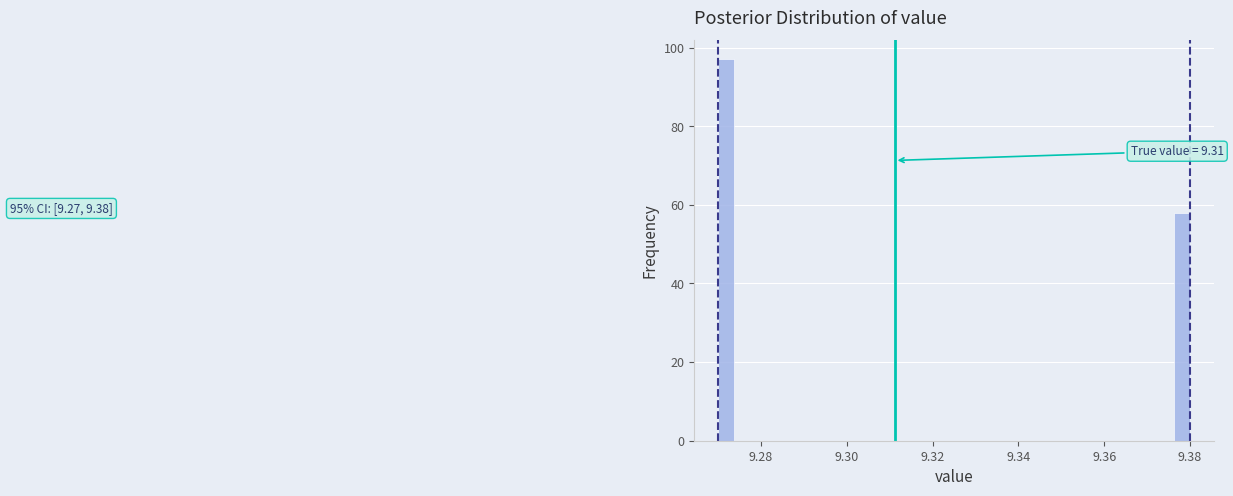

Around what value on the x-axis is the tallest bar? Give the approximate position of its centre, as read against the axis.

9.272